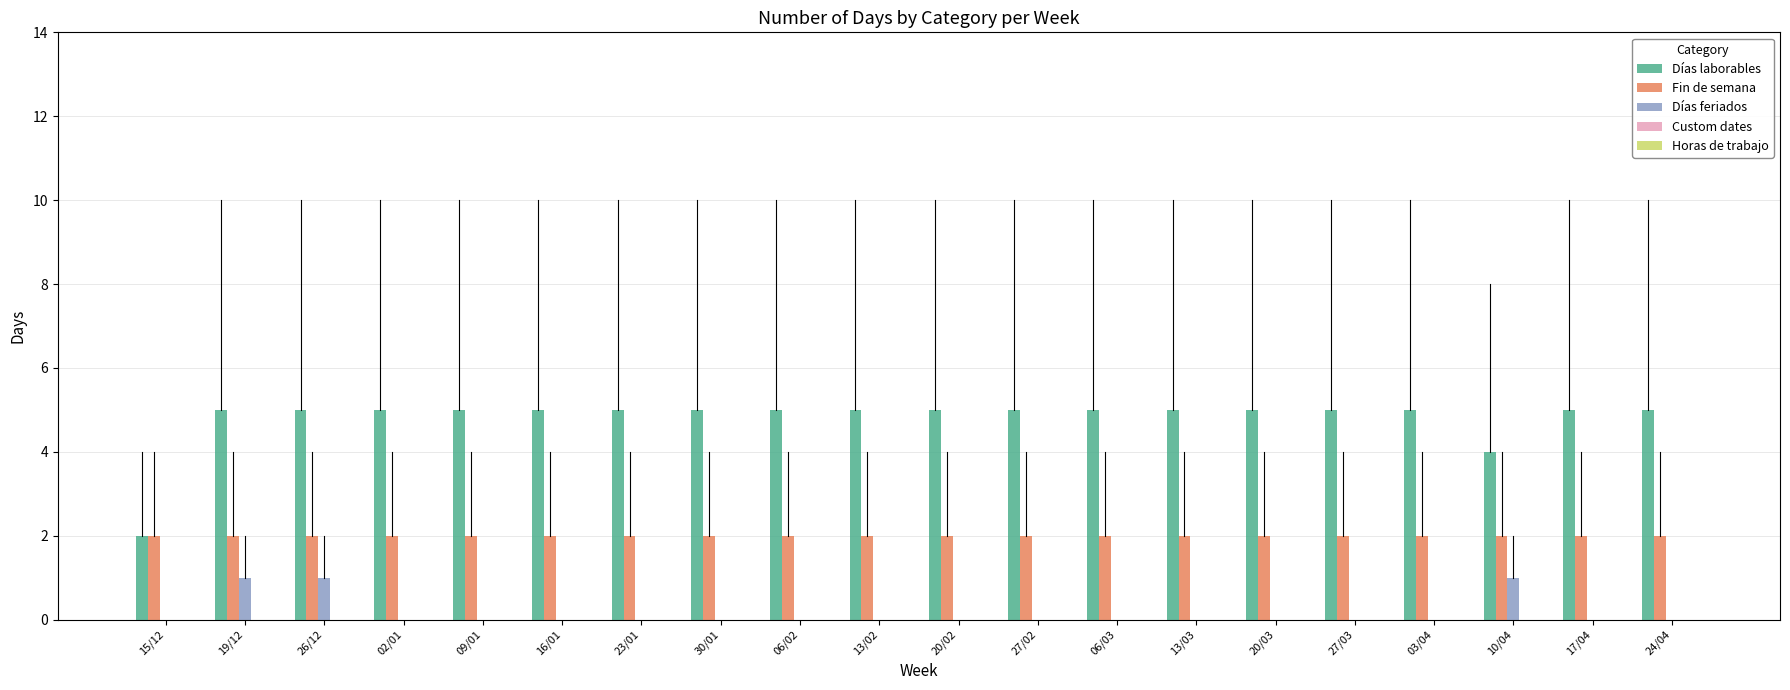

True or false: Fin de semana has a value of 2 at 17/04.

True